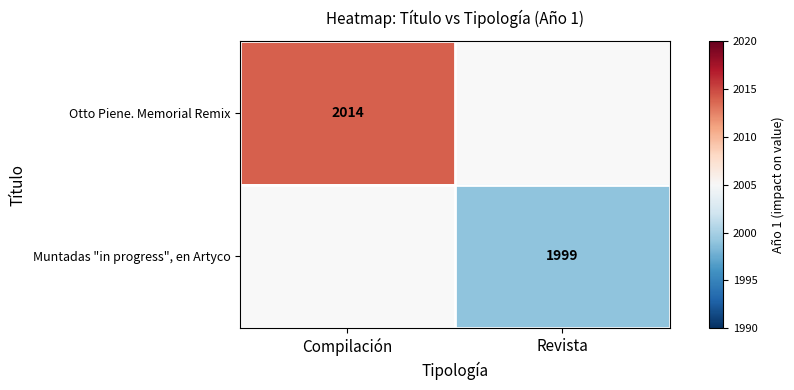

Count the number of categories in the chart.

2